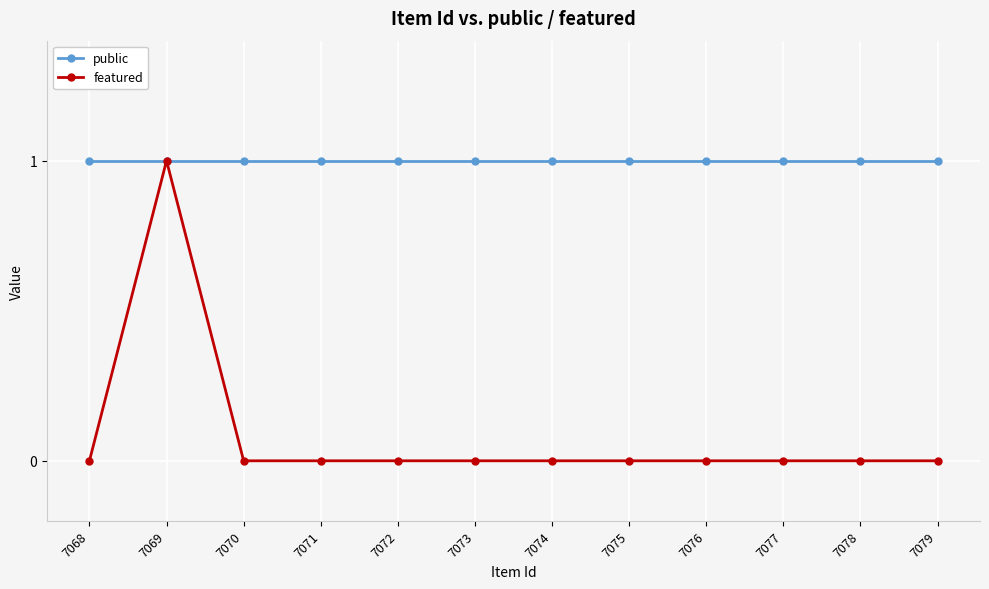

Is the value of public at 7076 greater than the value of featured at 7077?

Yes